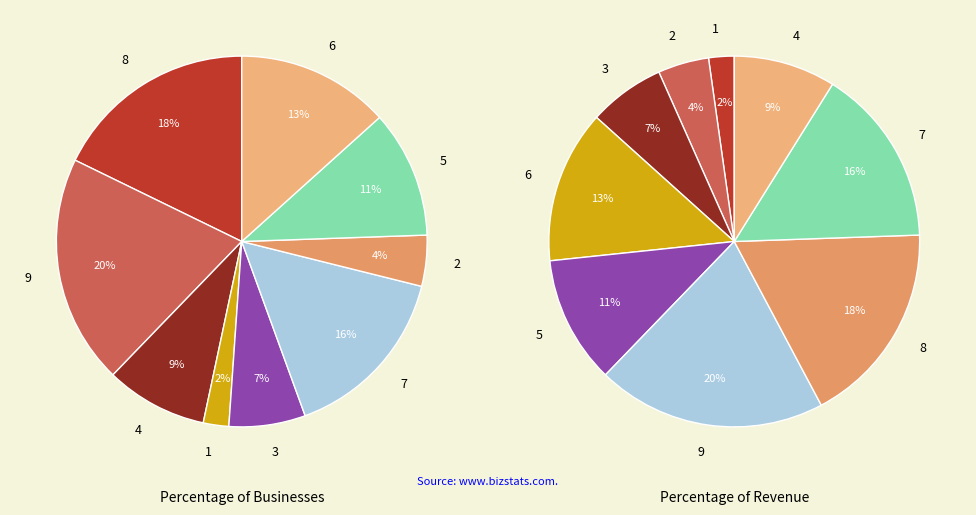

At 1, list the series in order from smallest to largest.

values_b, values_a